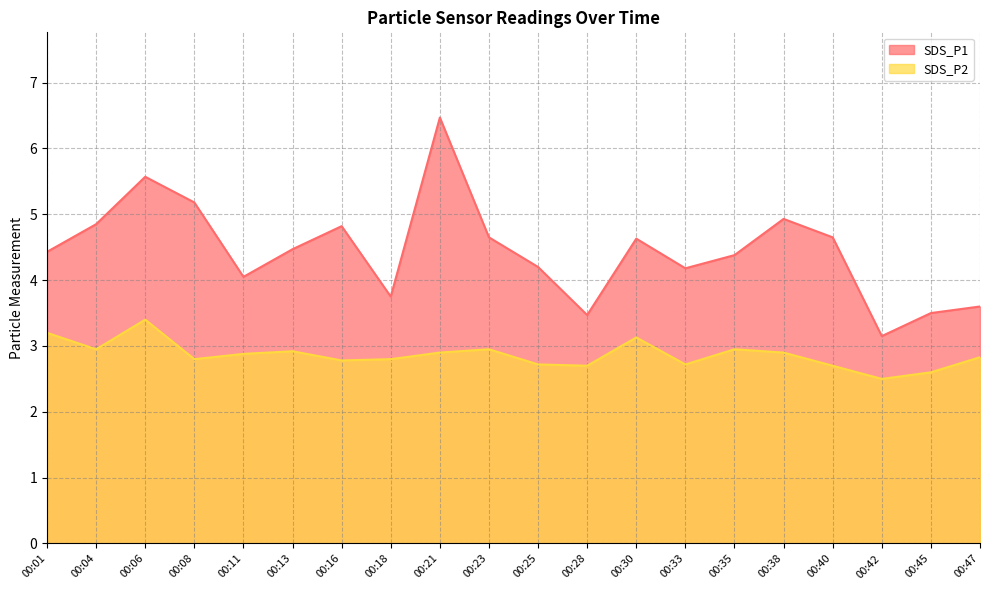

What is the value of the SDS_P1 point at the 1st from the left?

4.4